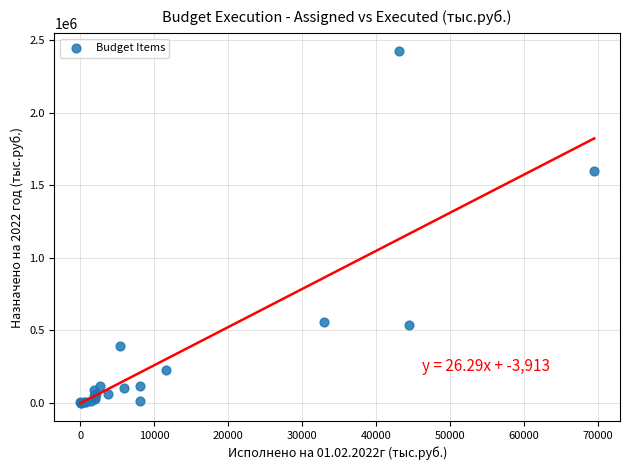

What Y value in the scatter plot is closest to 1213310?

1598896.4